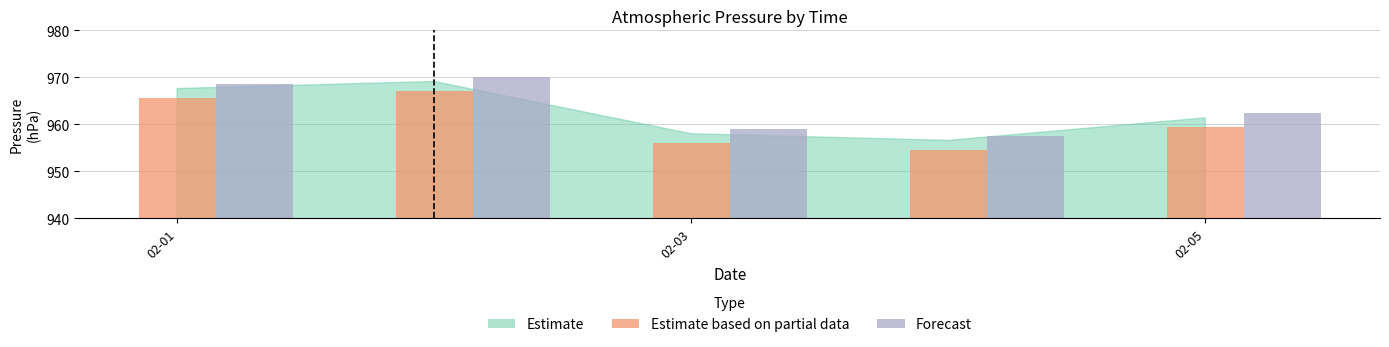

How many bars are there in each group?

2